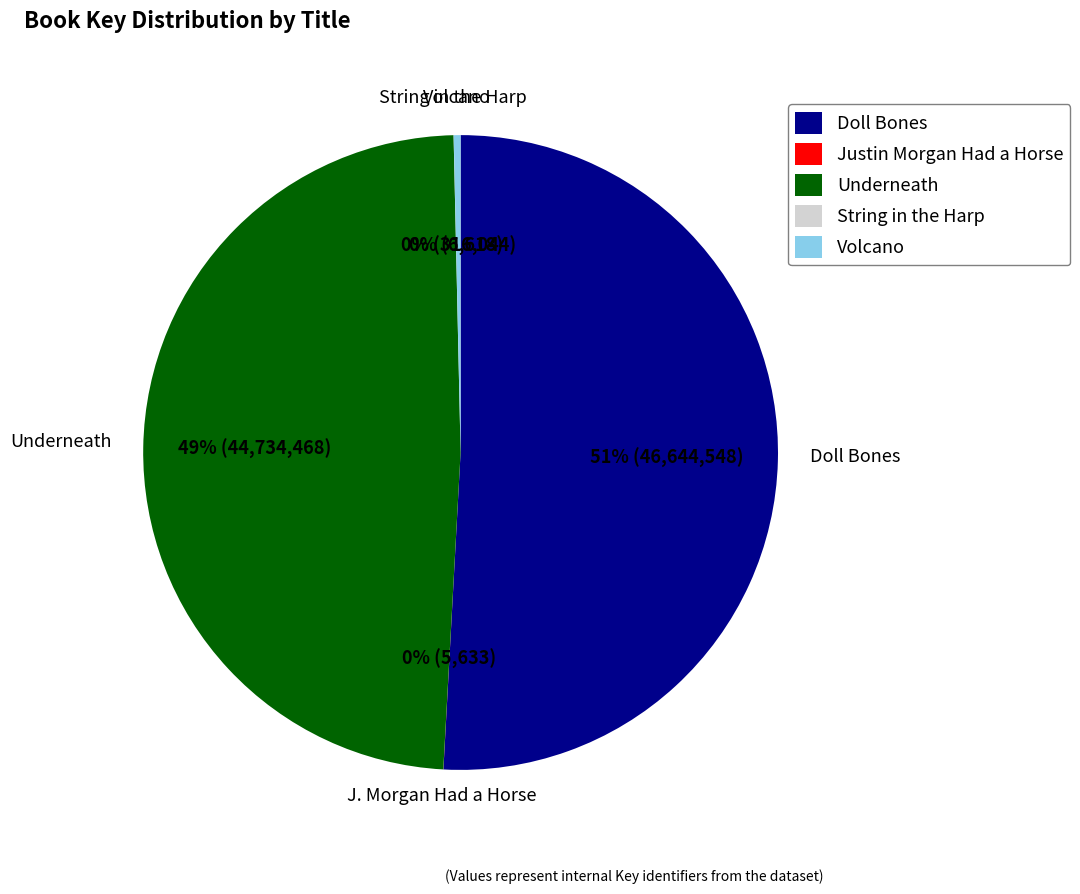

The Underneath slice represents 56% of the pie. True or false?

False